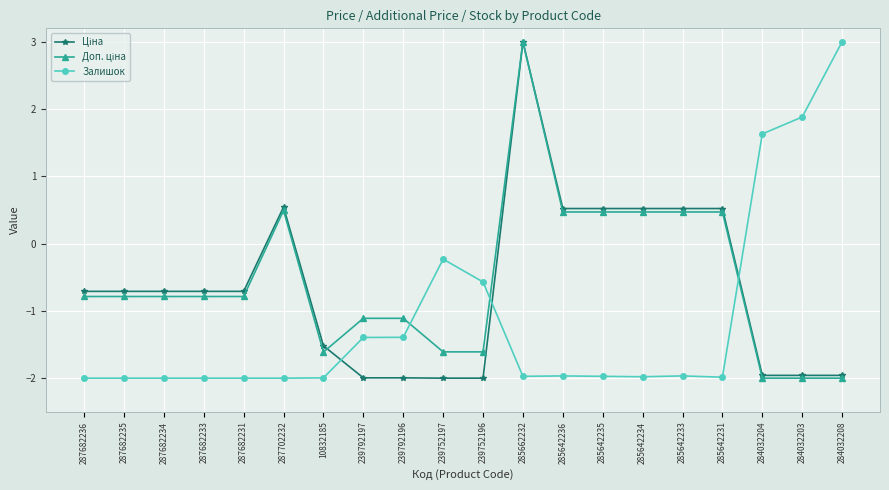

What is the minimum value shown in the chart?

-2.0